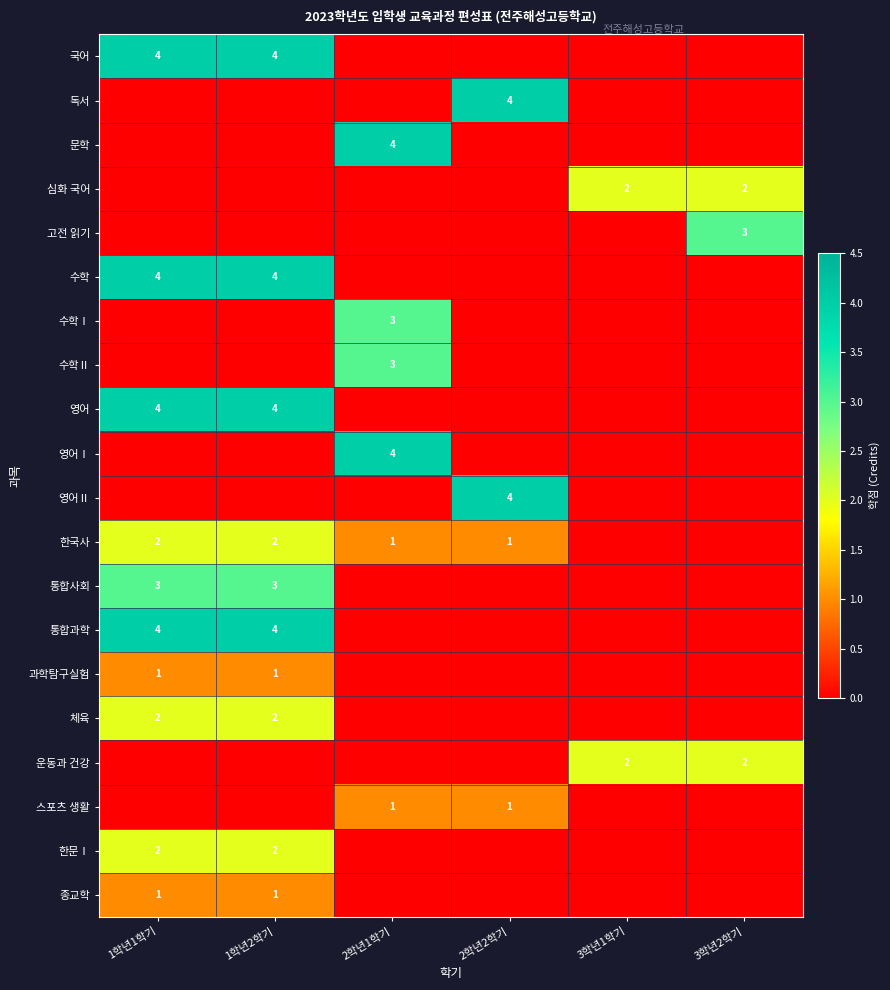

How many distinct data groups are displayed?

20